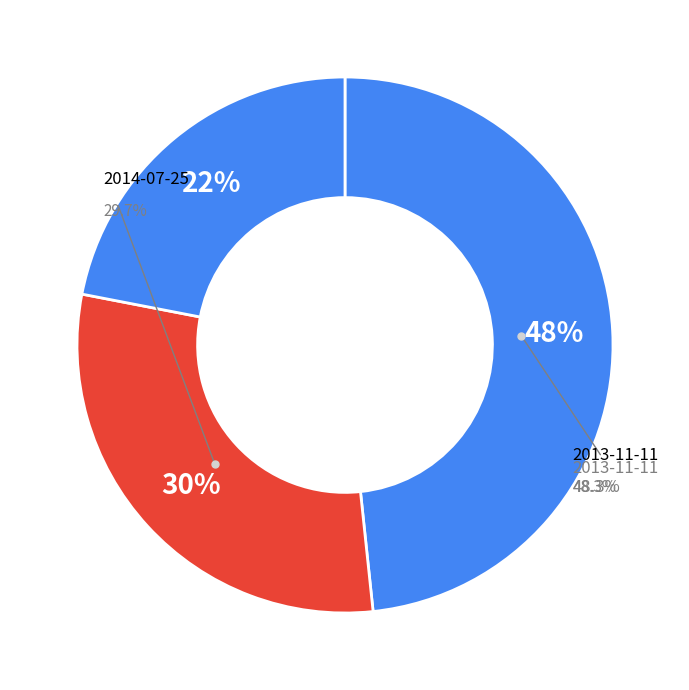

The 2013-11-11 slice represents 18% of the pie. True or false?

False